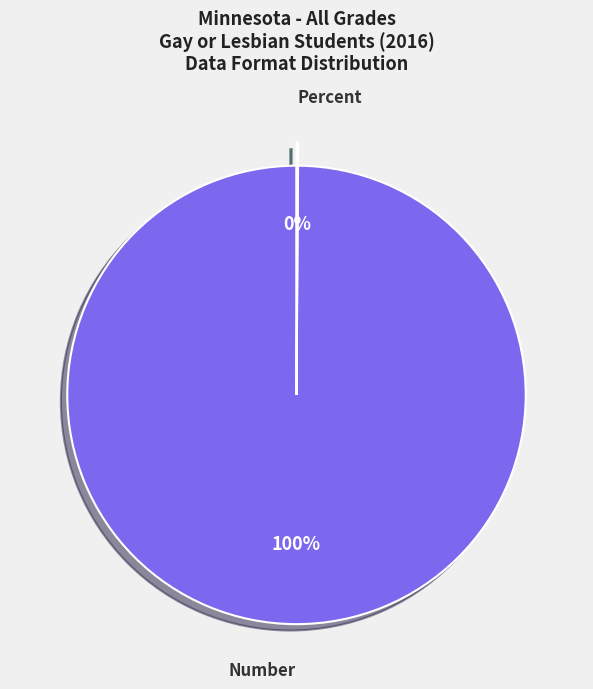

To the nearest percent, what percentage of the pie is Number?

100%